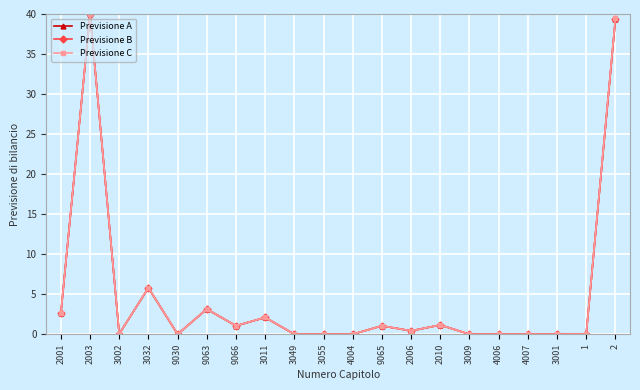

At how many categories does at least one series exceed 5?

3